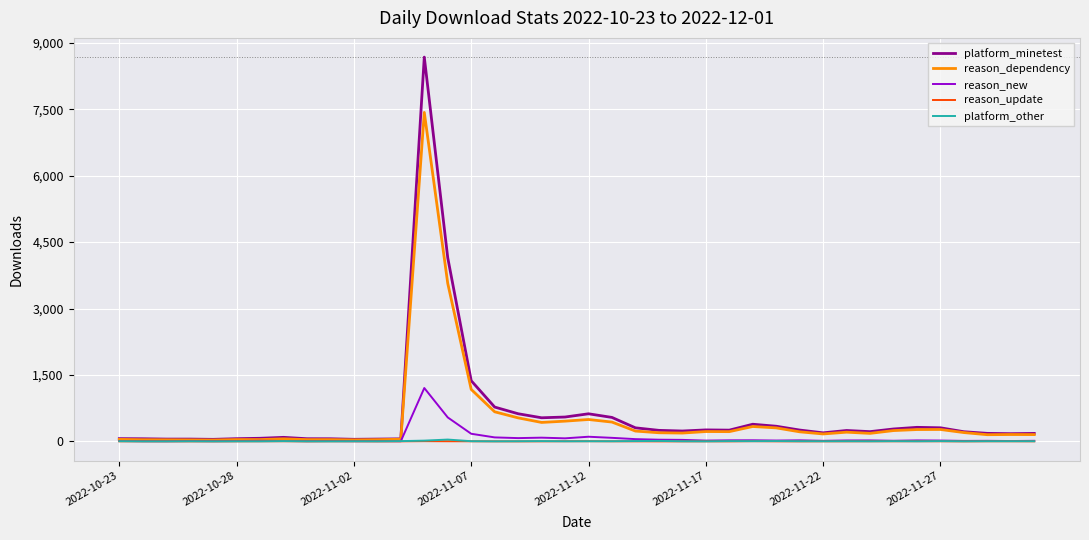

How many lines are shown in the chart?

5